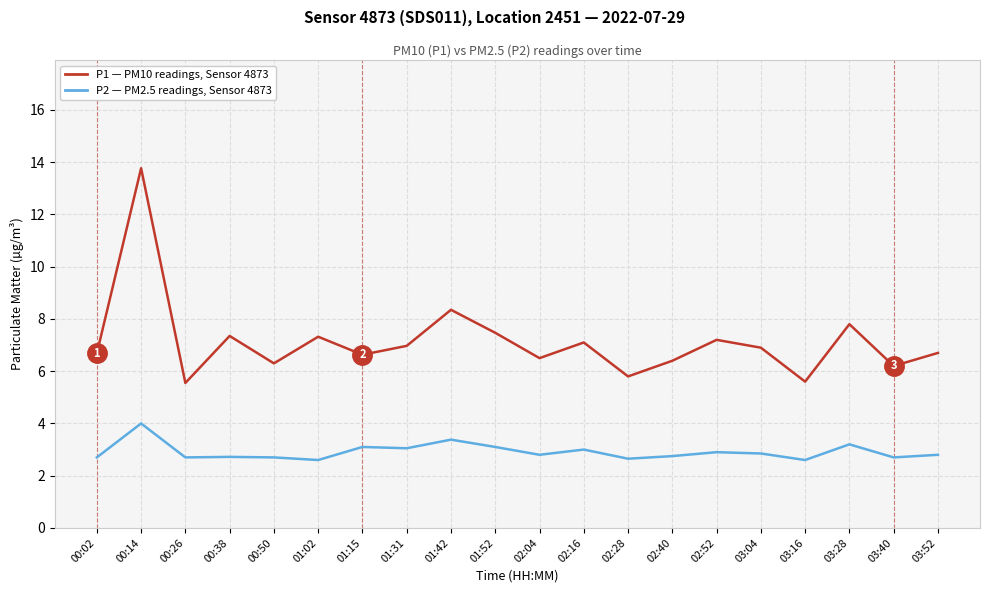

What is the spread (max minus min) of values at 03:40?

3.5